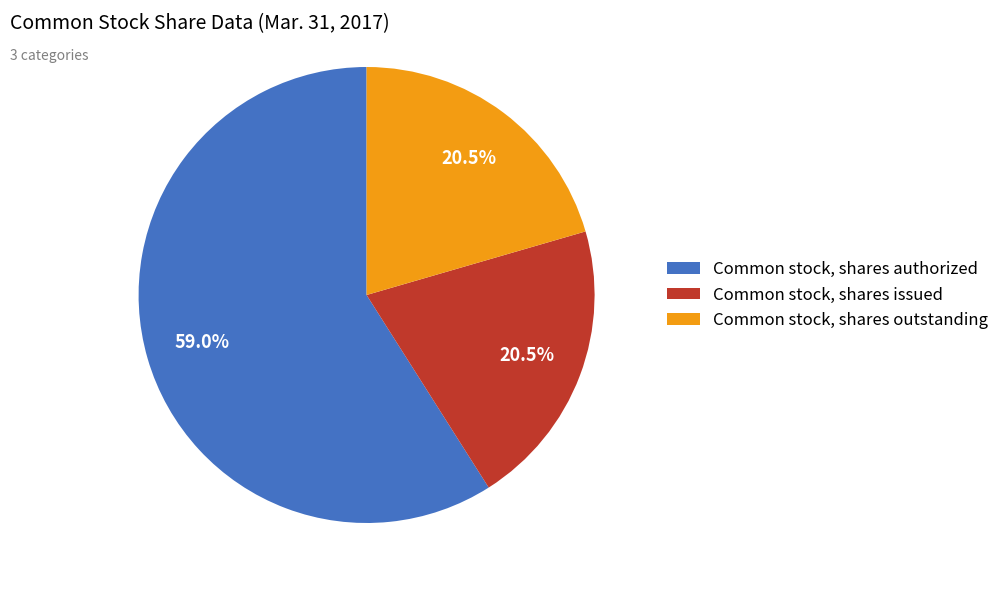

Is there a majority slice in this chart?

Yes